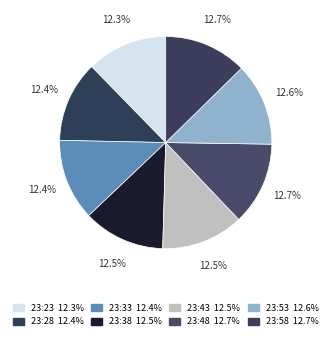

Does 23:23 account for over 50% of the chart?

No